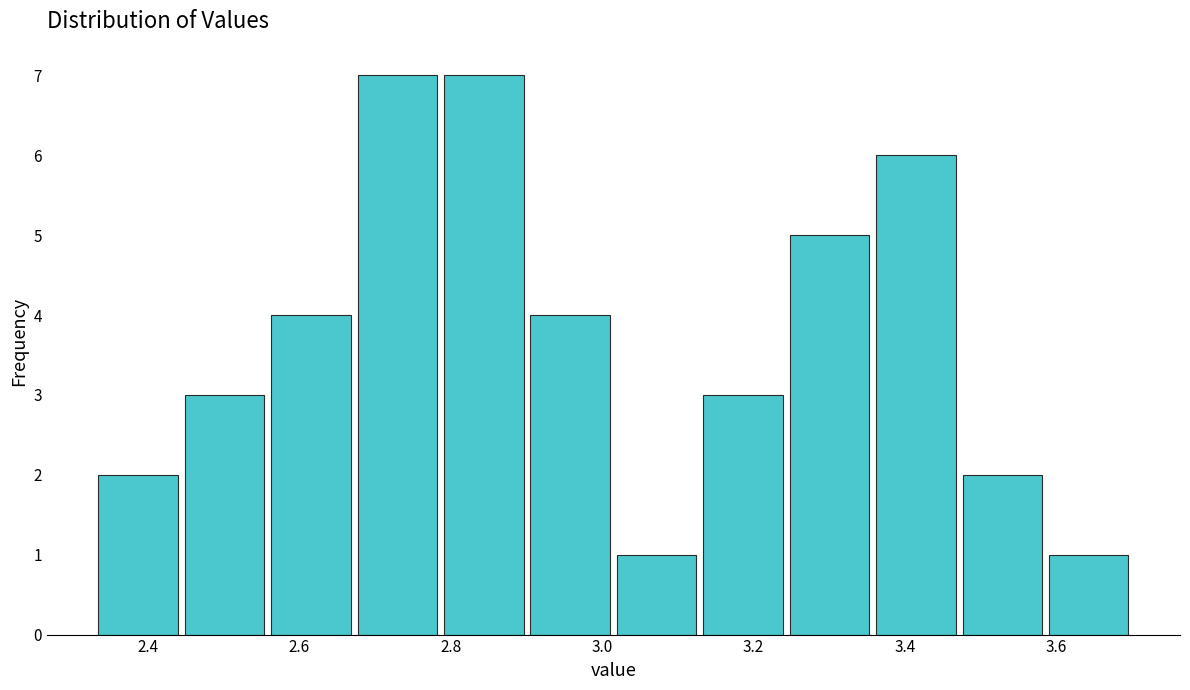

Reading left to right, list every bar in this chart as the range it spans on the x-axis followed by its height. Neither the bar edges nor the heights are printed on the chart, so give them approximately, as read against the axes.

2.34 to 2.44: 2
2.44 to 2.56: 3
2.56 to 2.68: 4
2.68 to 2.78: 7
2.78 to 2.90: 7
2.90 to 3.02: 4
3.02 to 3.12: 1
3.12 to 3.24: 3
3.24 to 3.36: 5
3.36 to 3.48: 6
3.48 to 3.58: 2
3.58 to 3.70: 1